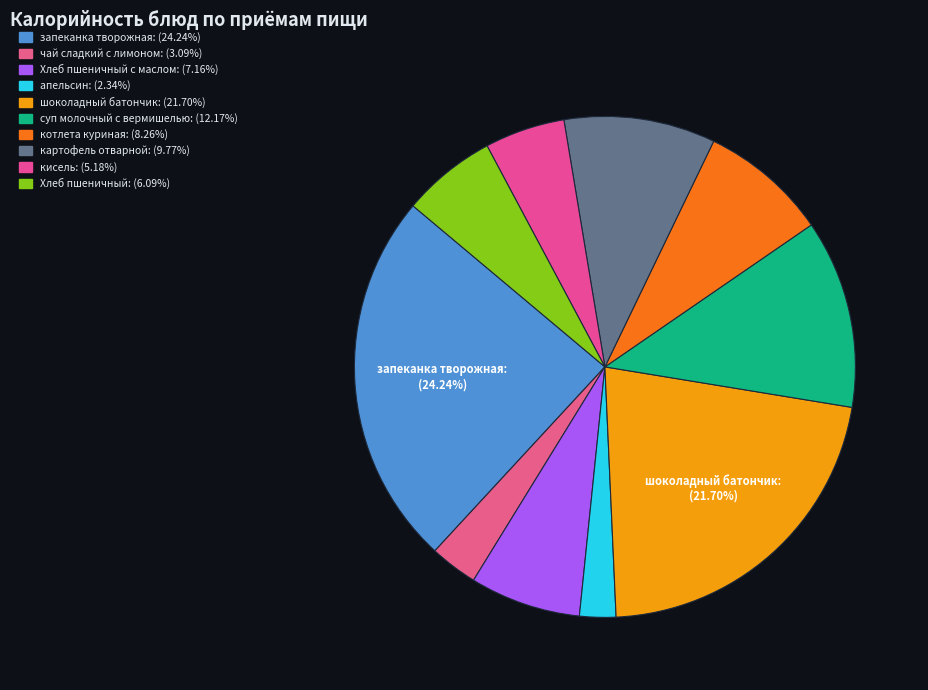

Count the number of slices in the pie.

10